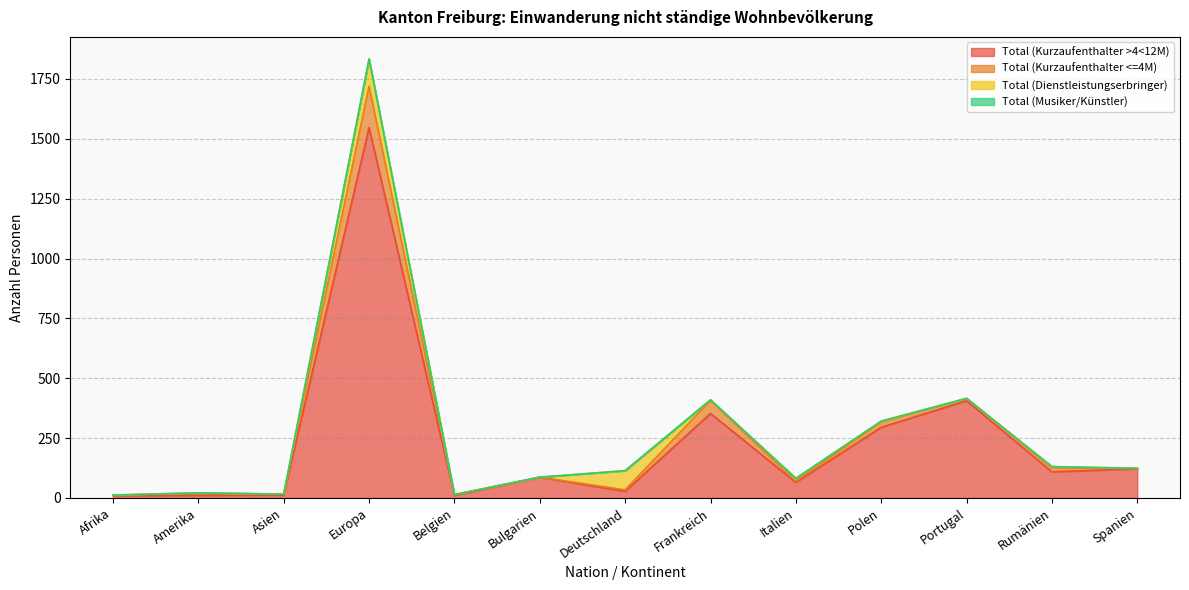

Reading left to right, extract all data points from this chart.

Total (Kurzaufenthalter >4<12M): Afrika=10	Amerika=11	Asien=12	Europa=1547	Belgien=11	Bulgarien=86	Deutschland=28	Frankreich=353	Italien=65	Polen=295	Portugal=406	Rumänien=109	Spanien=122
Total (Kurzaufenthalter <=4M): Afrika=2	Amerika=10	Asien=4	Europa=173	Belgien=3	Bulgarien=1	Deutschland=6	Frankreich=54	Italien=5	Polen=23	Portugal=10	Rumänien=17	Spanien=1
Total (Dienstleistungserbringer): Afrika=0	Amerika=0	Asien=0	Europa=113	Belgien=0	Bulgarien=0	Deutschland=80	Frankreich=3	Italien=12	Polen=3	Portugal=0	Rumänien=5	Spanien=1
Total (Musiker/Künstler): Afrika=0	Amerika=0	Asien=0	Europa=1	Belgien=0	Bulgarien=0	Deutschland=0	Frankreich=0	Italien=0	Polen=0	Portugal=0	Rumänien=0	Spanien=0